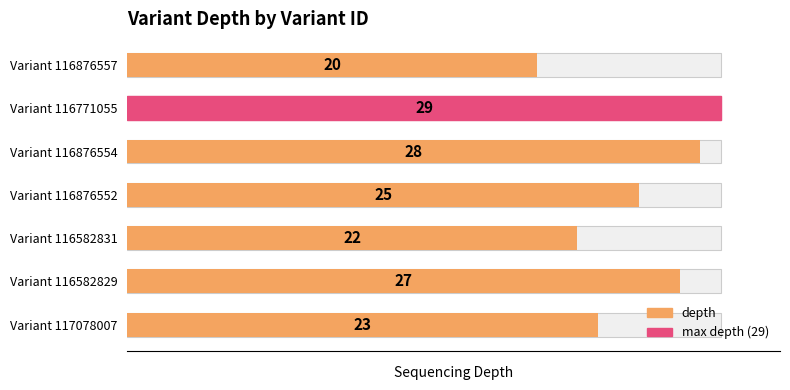

How many values are below 25?

3